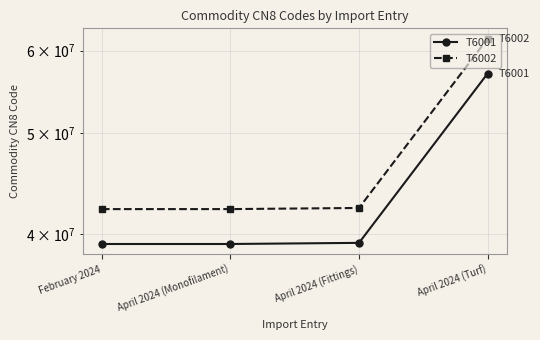

Which series has the largest total across all categories?

T6002